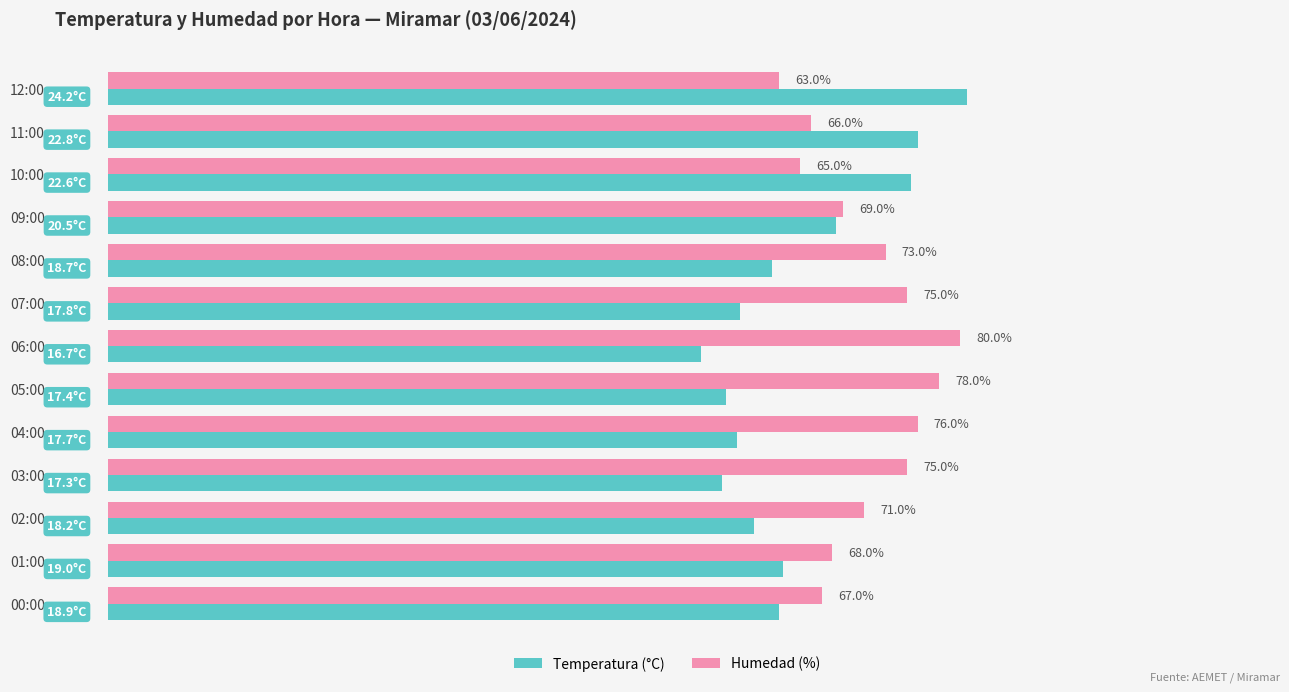

Which category has the lowest value across all series?

06:00